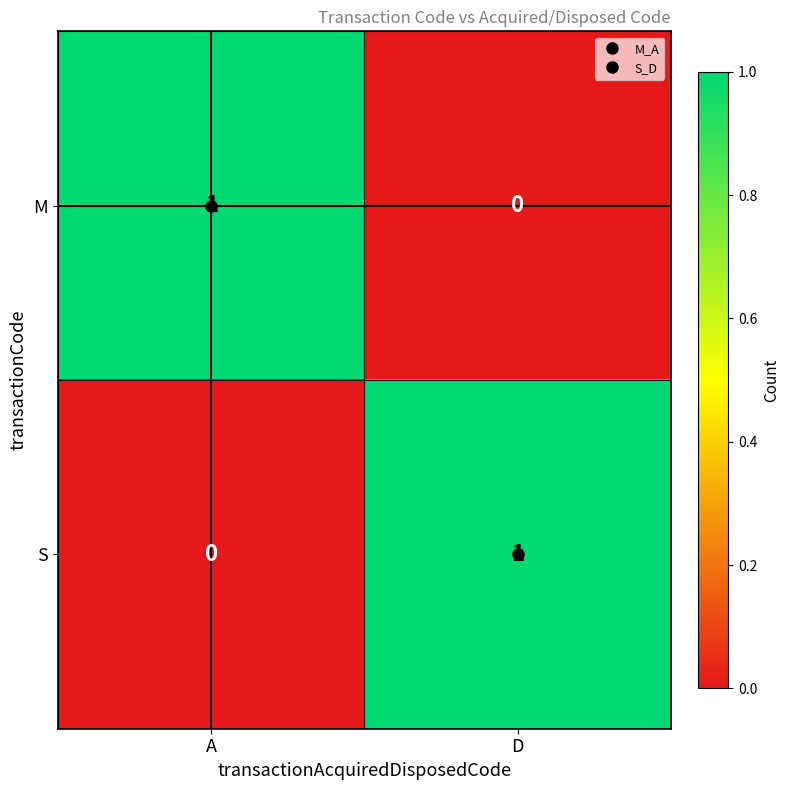

At how many categories does at least one series exceed 0?

2